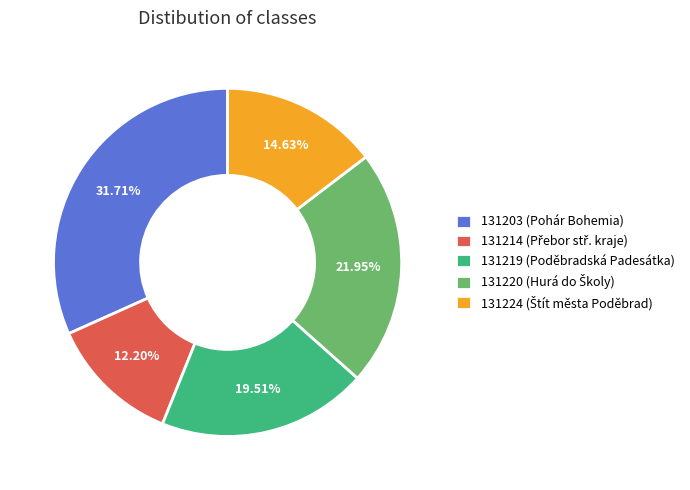

Which category has the biggest portion of the pie?

131203